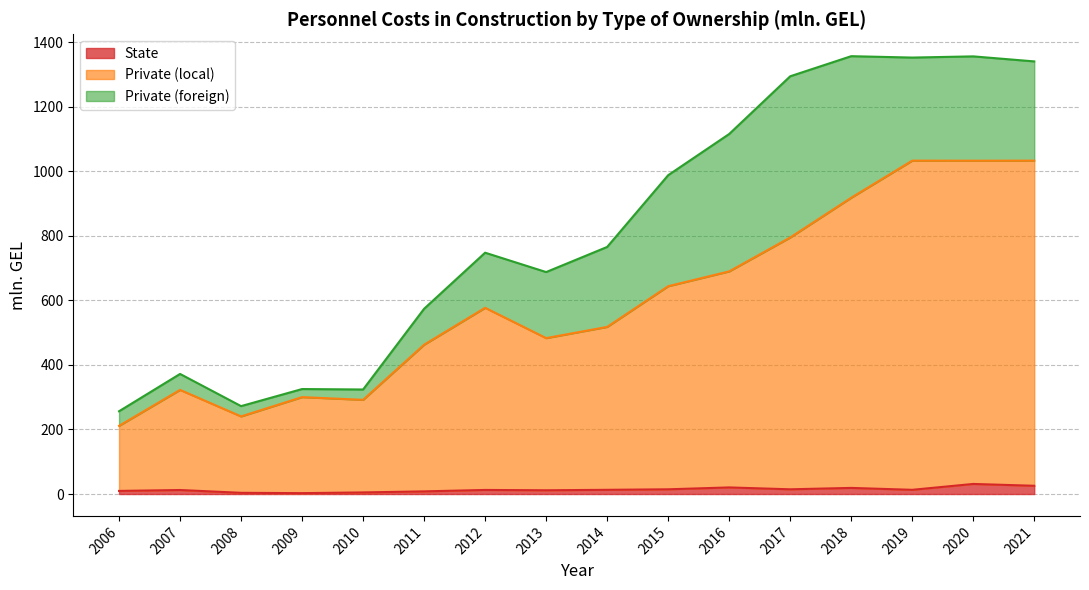

The State series shows 18.9 at 2018. True or false?

True